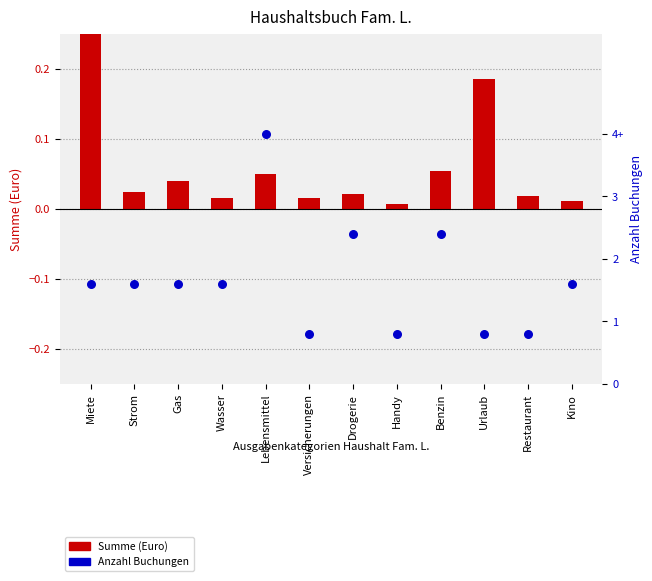

At which category is the sum across all series the highest?

Lebensmittel